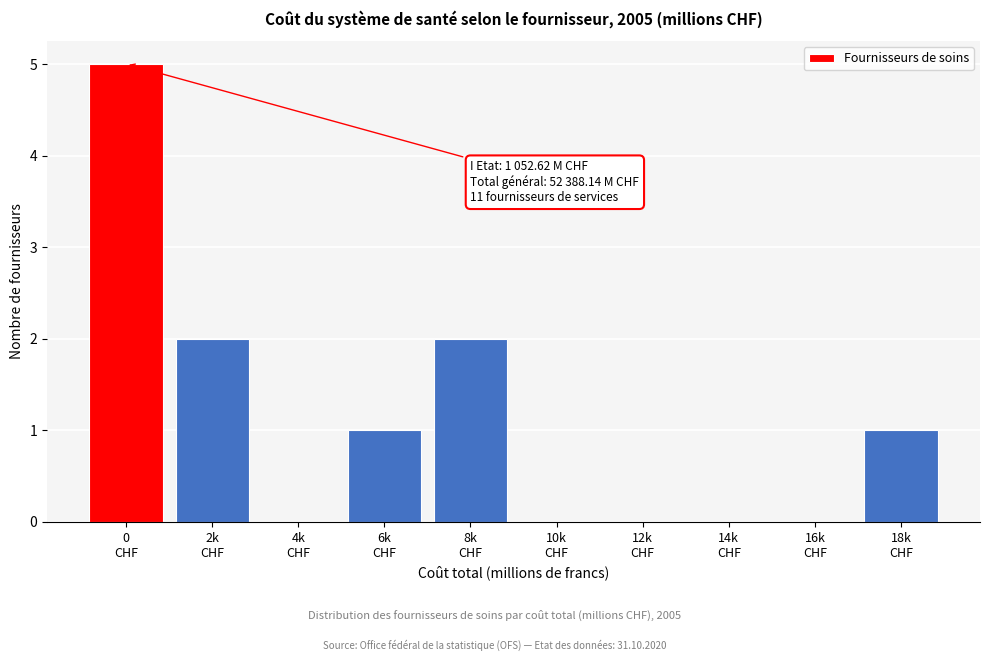

What is the greatest value displayed?

5